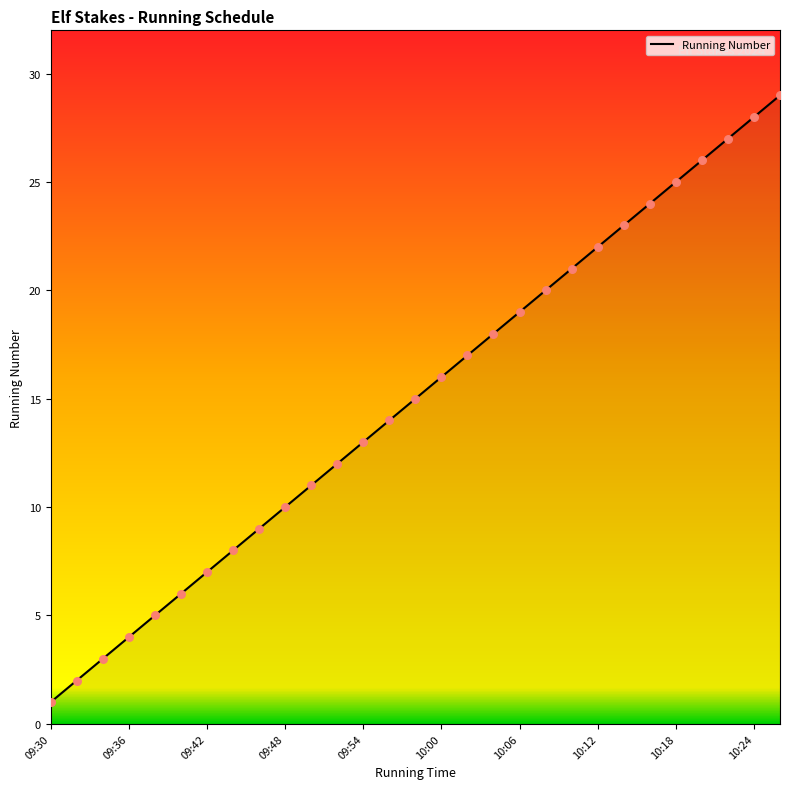

Does the chart have visible grid lines?

No